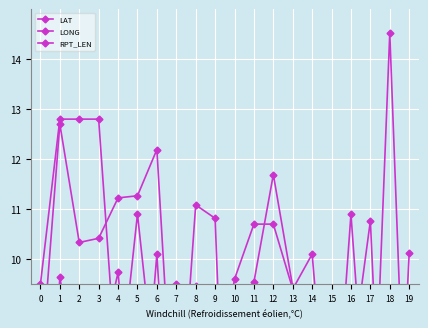

What is the difference between the maximum and minimum values in the RPT_LEN series?

7.3